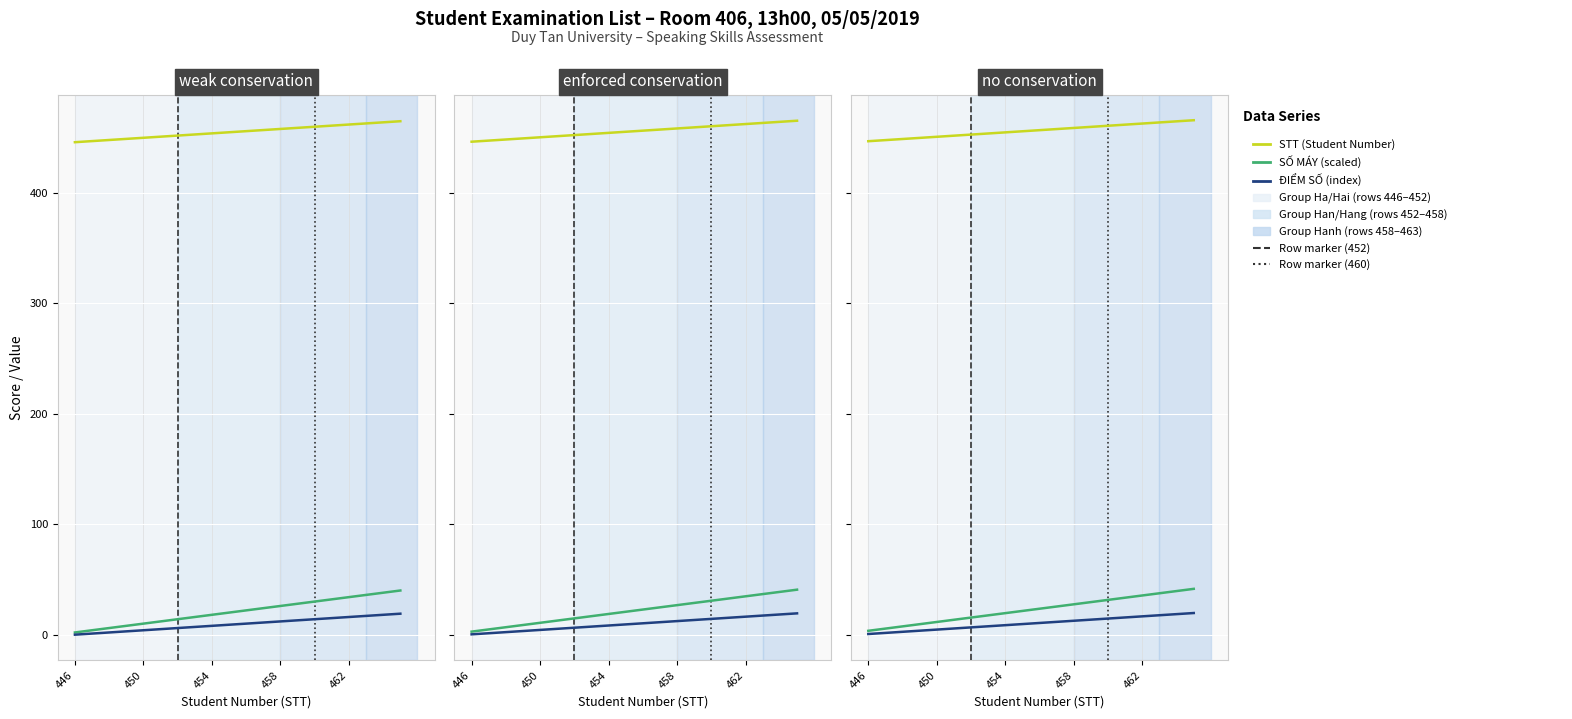

What is the highest value of the SỐ MÁY (scaled) series?

41.5